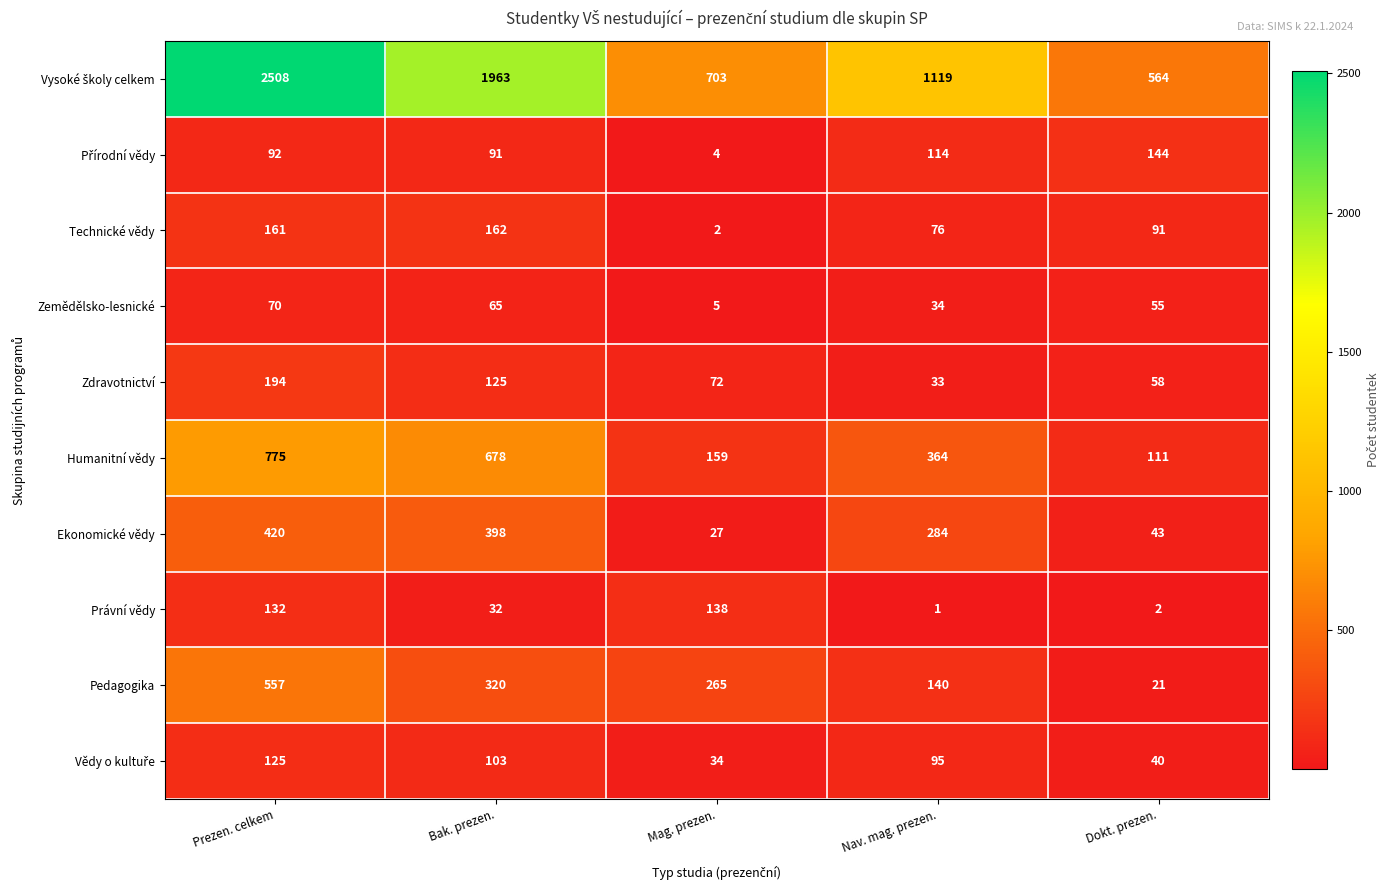

What is the total value across all series at Mag. prezen.?

1409